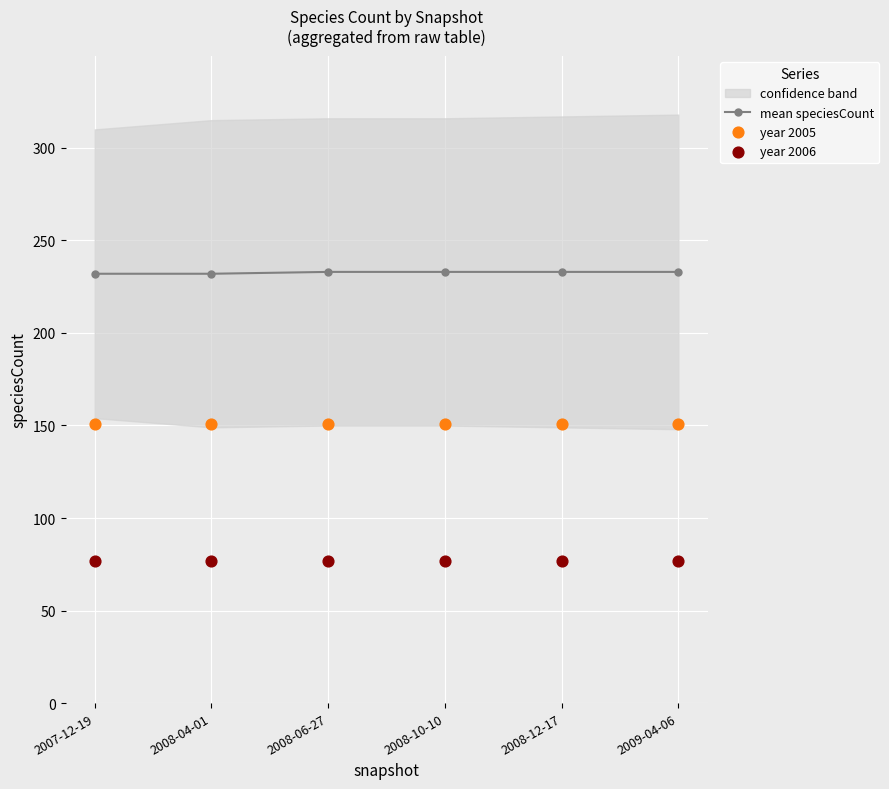

At how many categories does at least one series exceed 78?

6